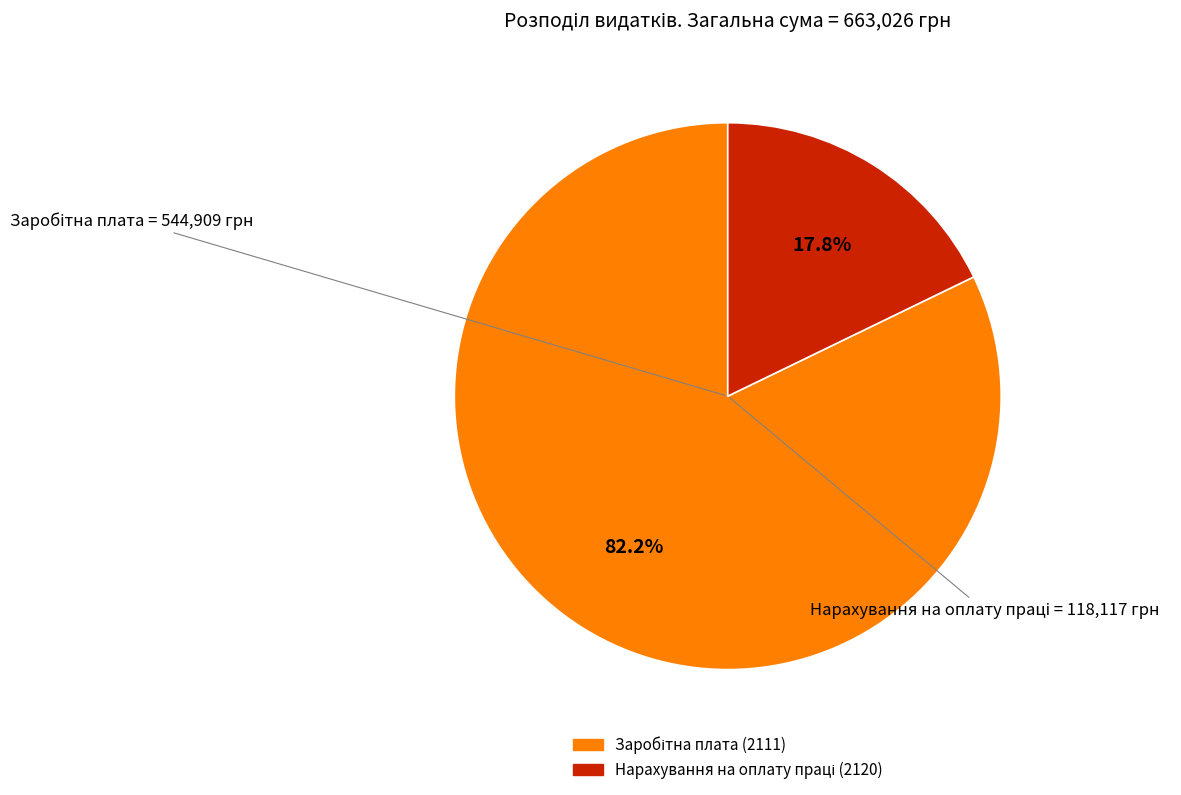

How many slices are in this pie chart?

2